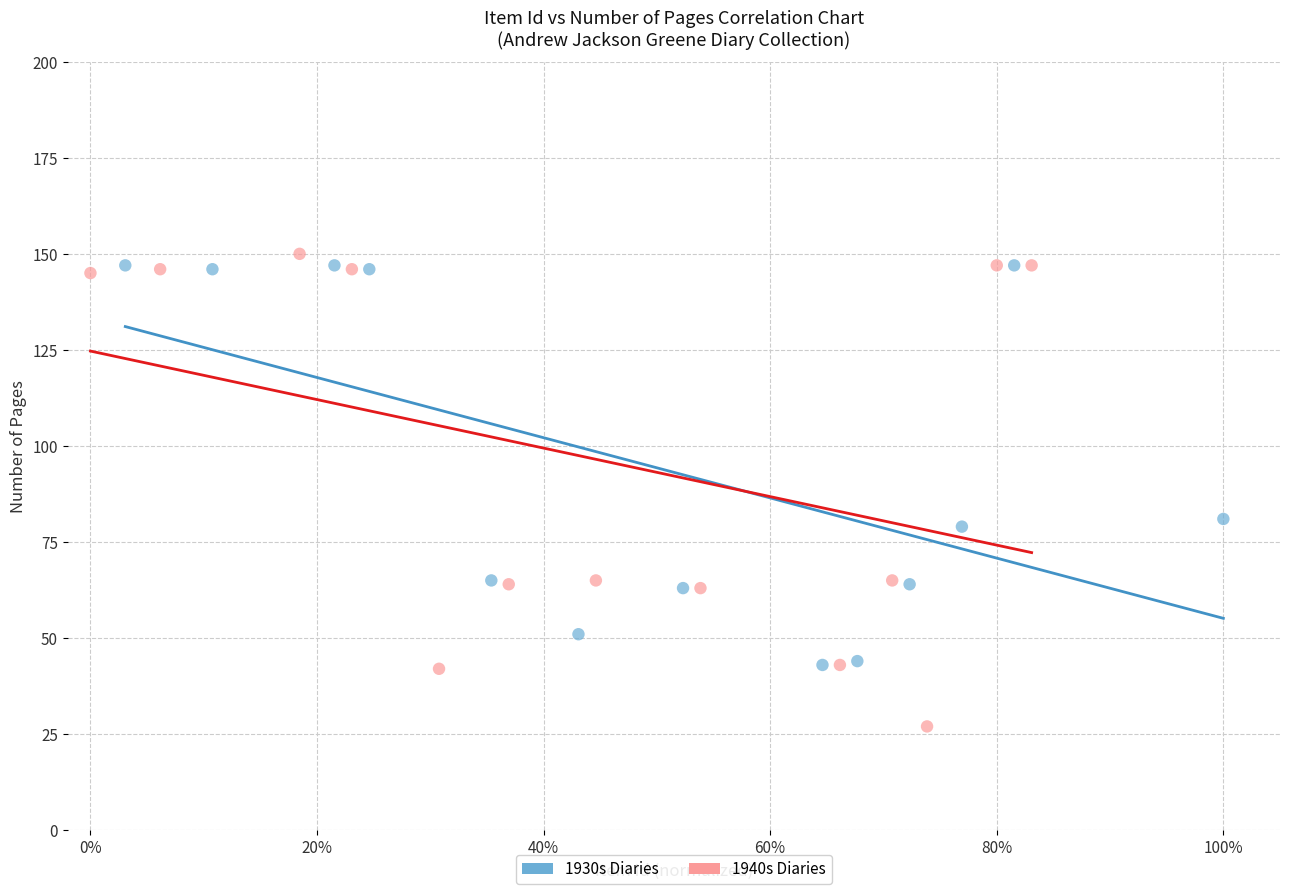

Which series has the largest Y range (max minus min)?

1940s Diaries